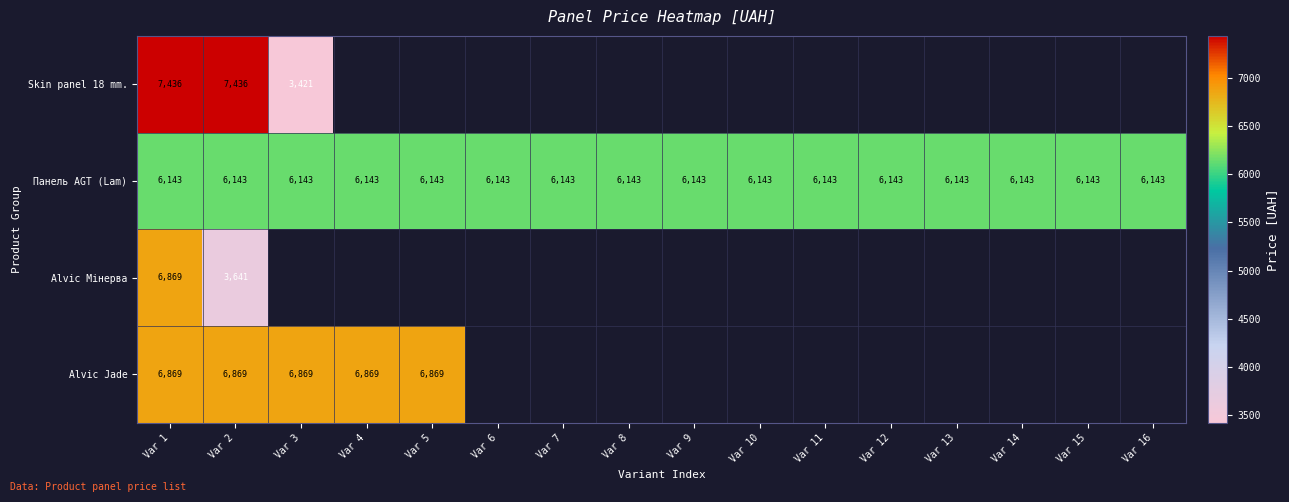

Is the value of Skin panel 18 mm. at Var 2 greater than the value of Панель AGT (Lam) at Var 3?

Yes